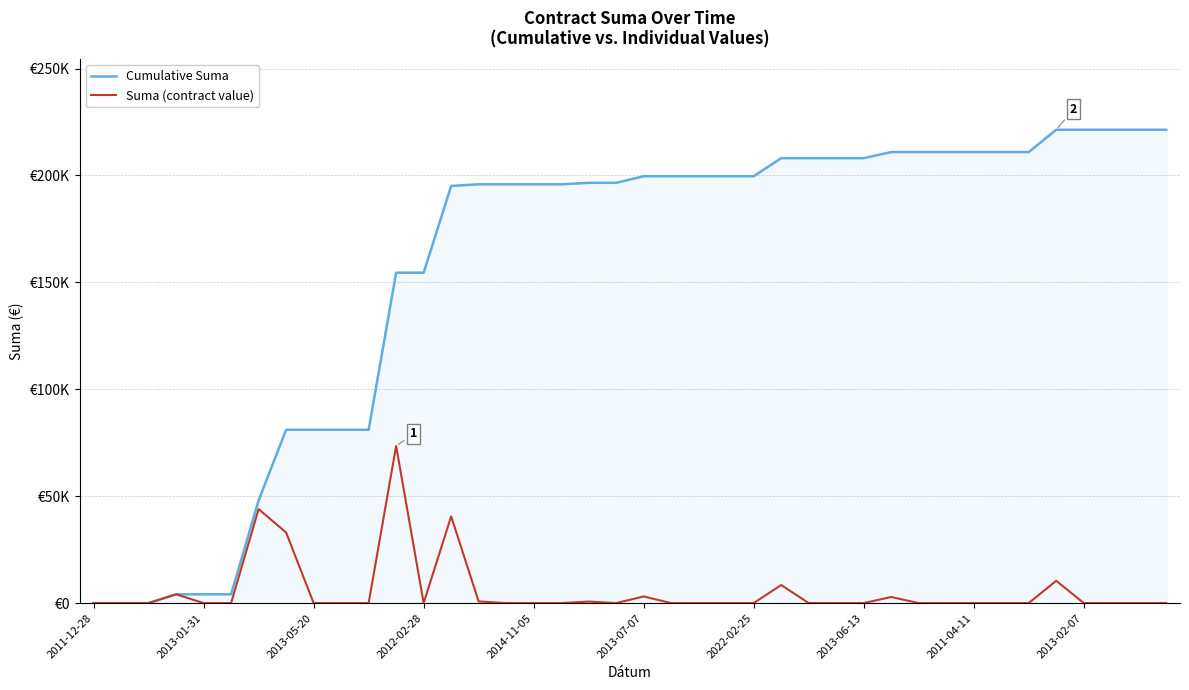

What are all the series names shown in the legend?

Cumulative Suma, Suma (contract value)